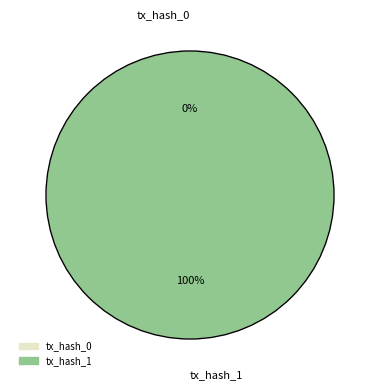

To the nearest percent, what is the difference between the largest and smallest slice percentages?

100%